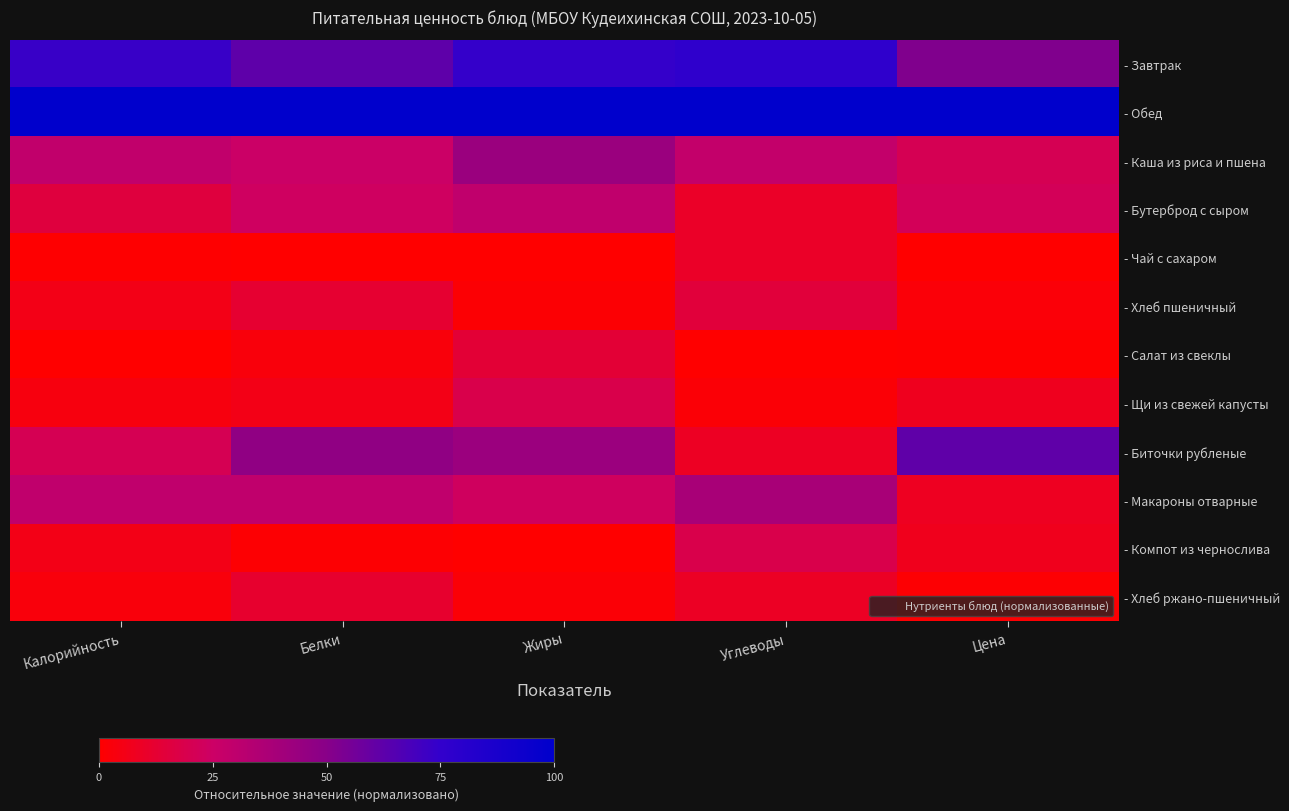

Between Углеводы and Жиры, which is larger?

Углеводы